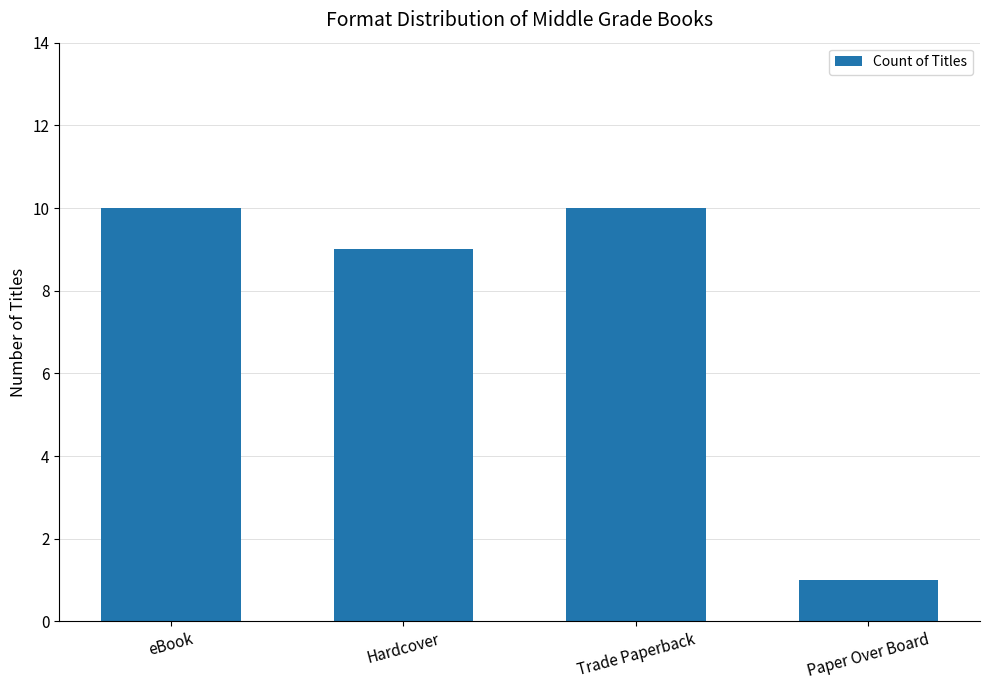

What is the maximum value shown in the chart?

10